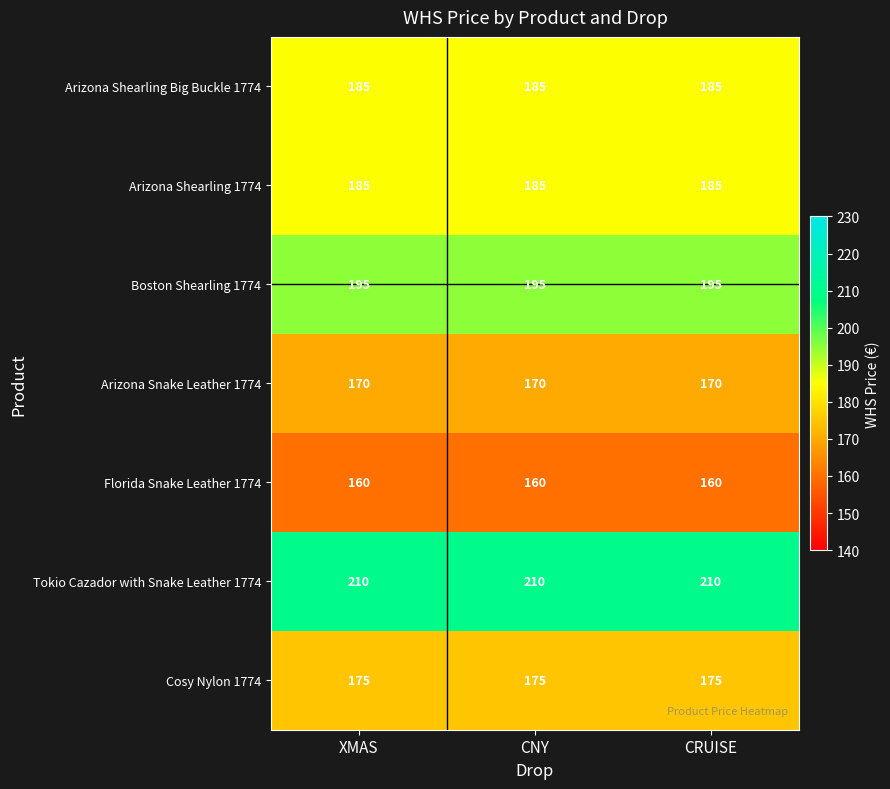

What is the spread (max minus min) of values at CRUISE?

50